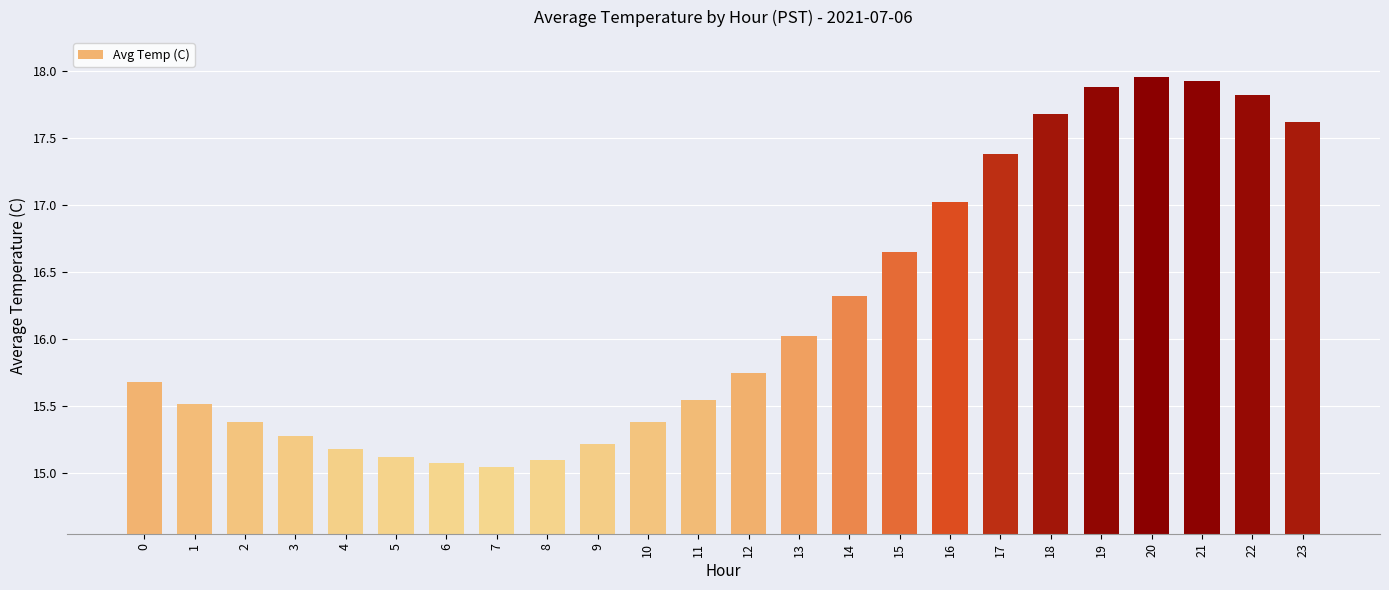

Between 23 and 20, which is larger?

20